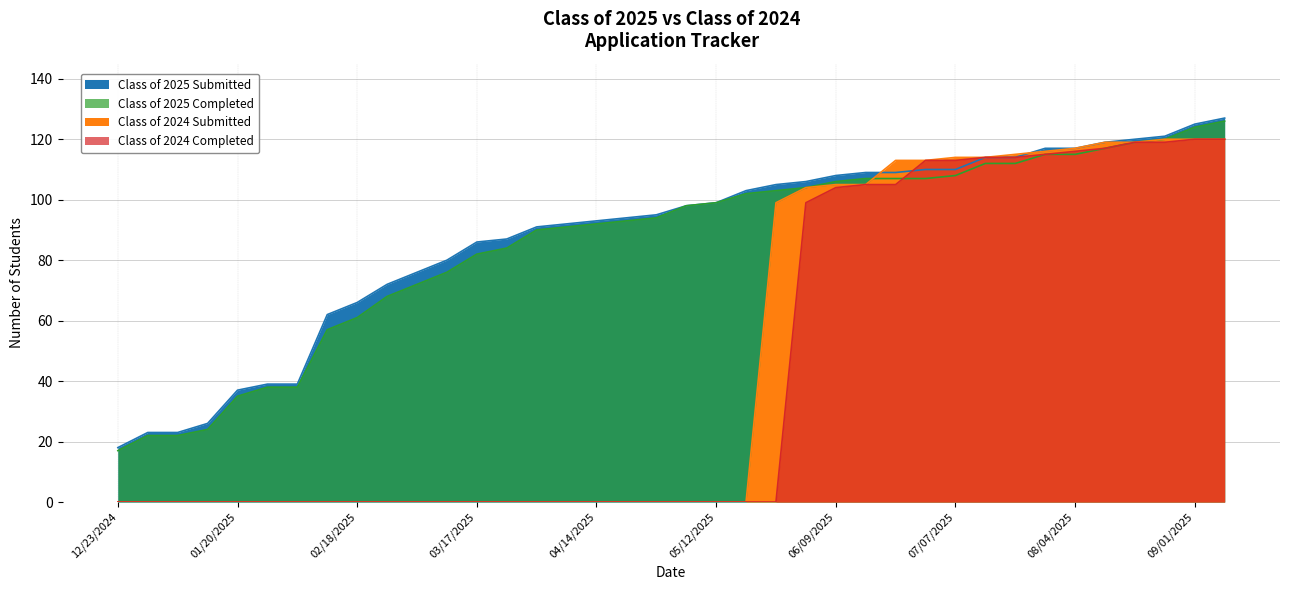

The Class of 2025 Completed series shows 22 at 12/30/2024. True or false?

True